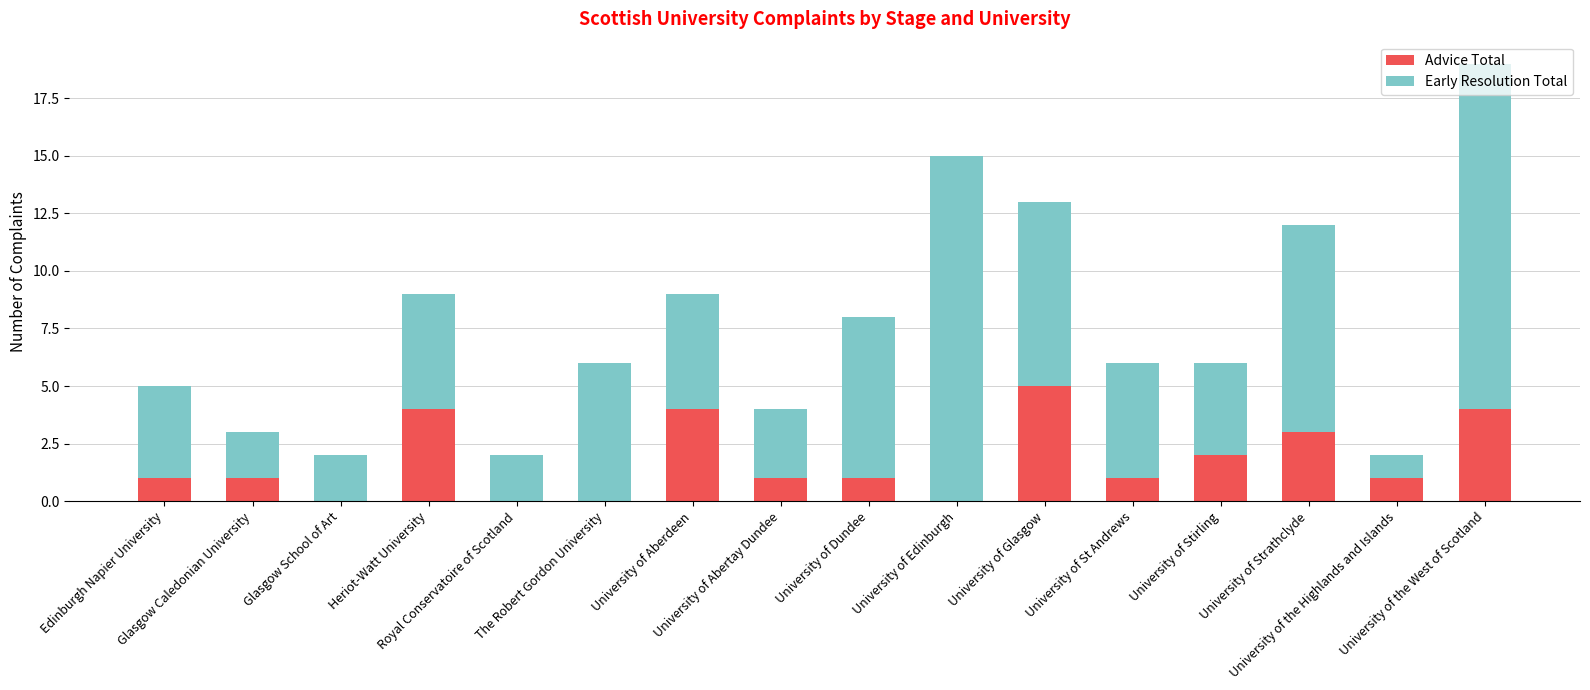

What value does the Advice Total series have at University of the Highlands and Islands?

1